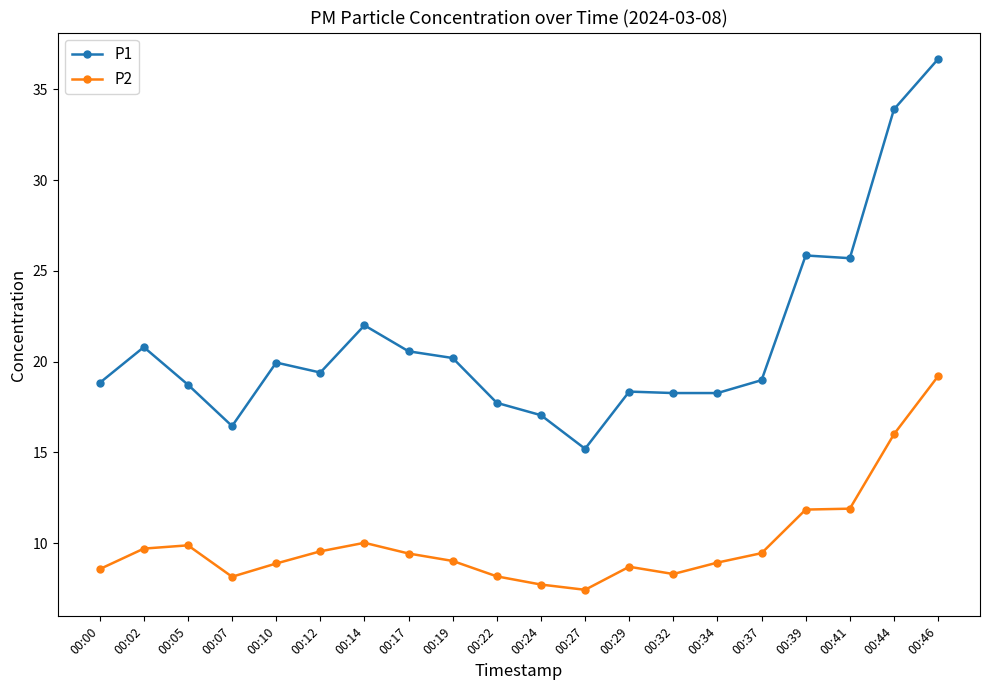

True or false: P2 has a value of 12.6 at 00:12.

False